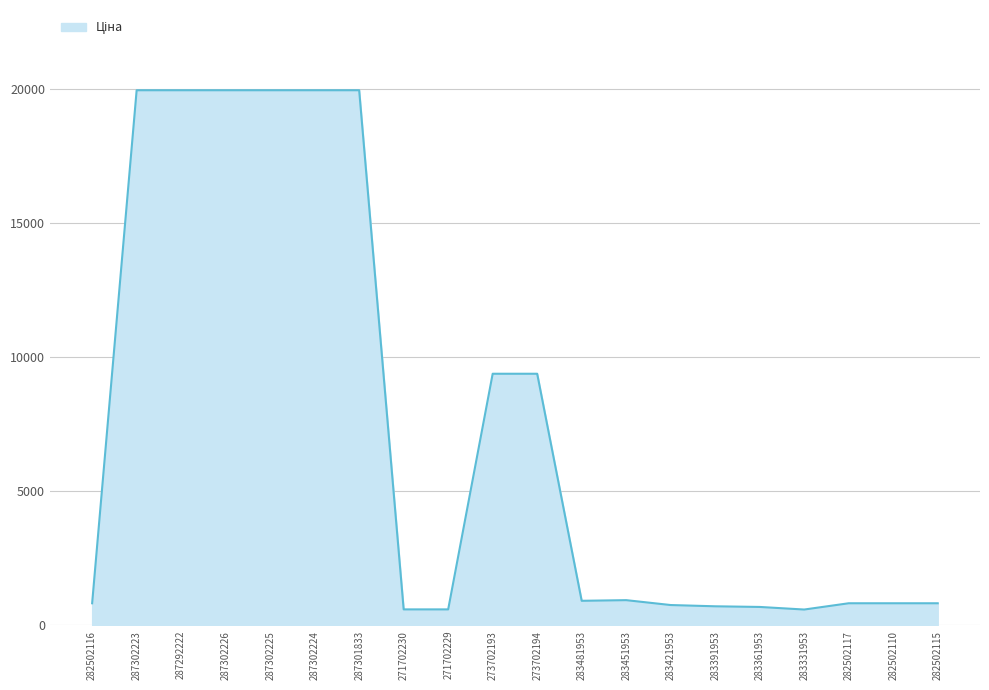

Between 283451953 and 287302225, which is larger?

287302225